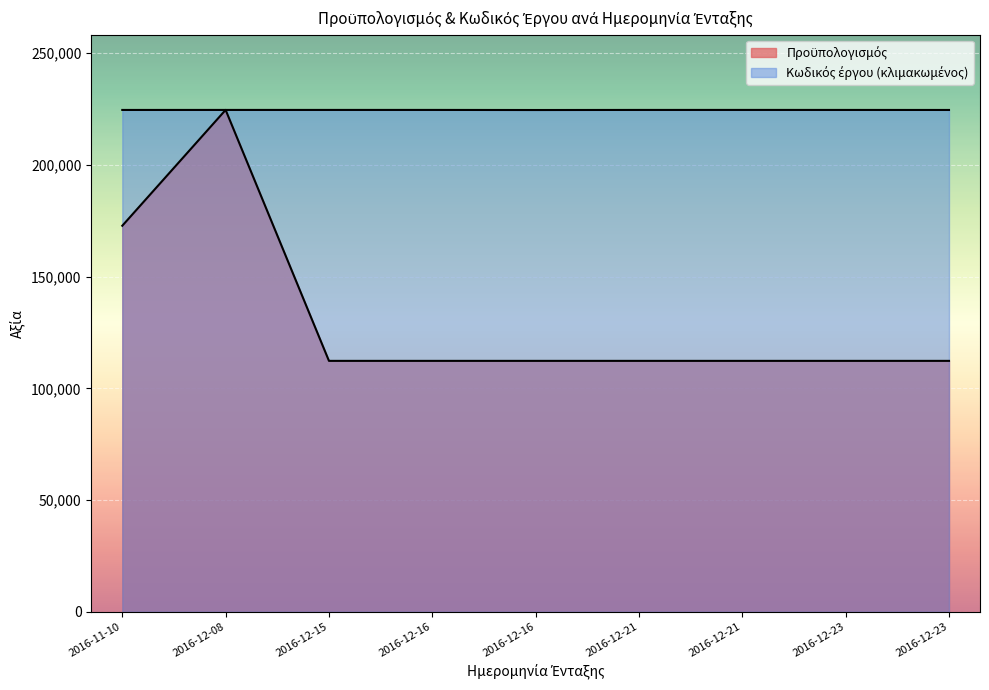

What is the difference between the maximum and second lowest values in the Προϋπολογισμός series?

112320.0